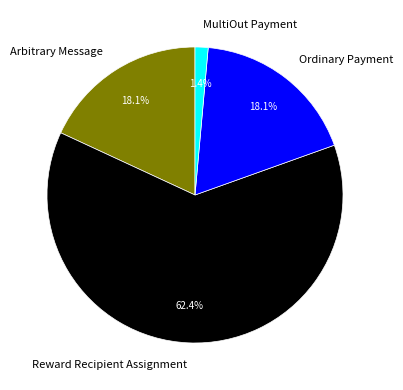

Is it true that MultiOut Payment is 1% of the pie?

True